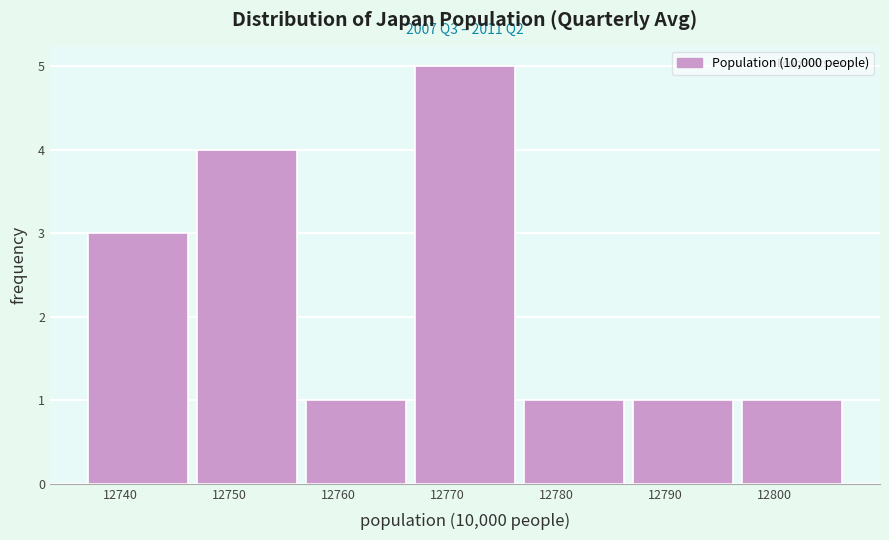

Over which range of the x-axis is the bar tallest?

12767 to 12777